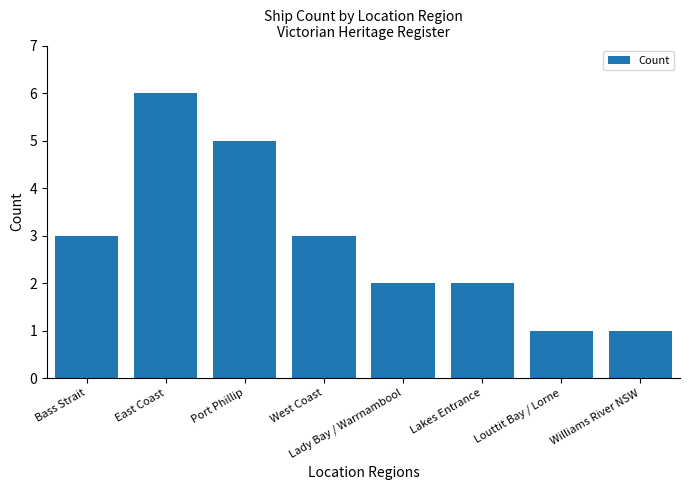

Approximately how many times larger is the value at Lady Bay / Warrnambool compared to Louttit Bay / Lorne?

2.0